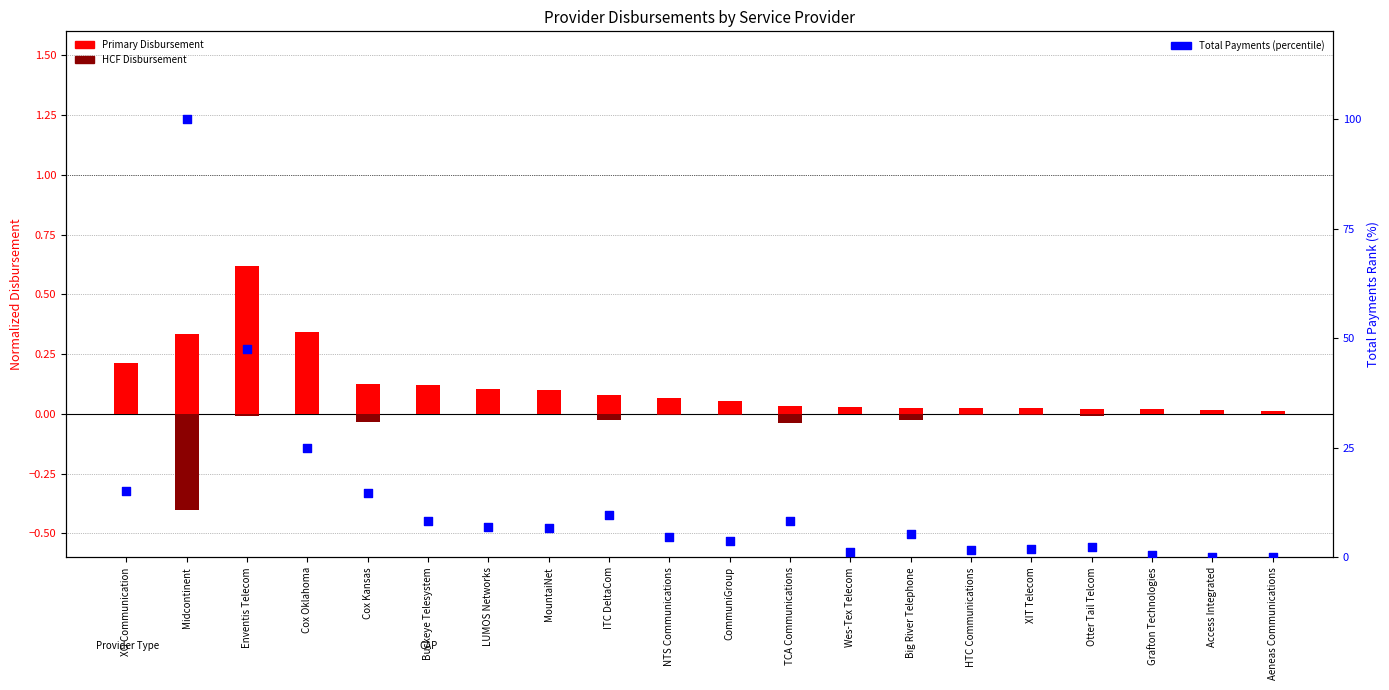

What are all the series names shown in the legend?

Primary Disbursement, HCF Disbursement, Total Payments (percentile)